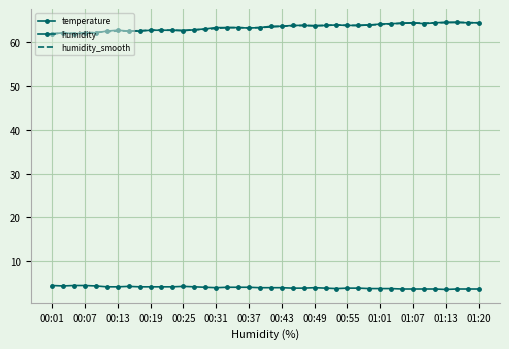

What are all the series names shown in the legend?

temperature, humidity, humidity_smooth